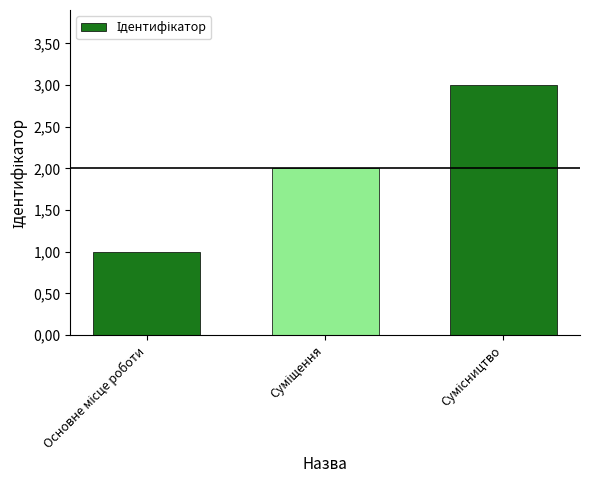

Rank the categories by value from lowest to highest.

Основне місце роботи, Суміщення, Сумісництво